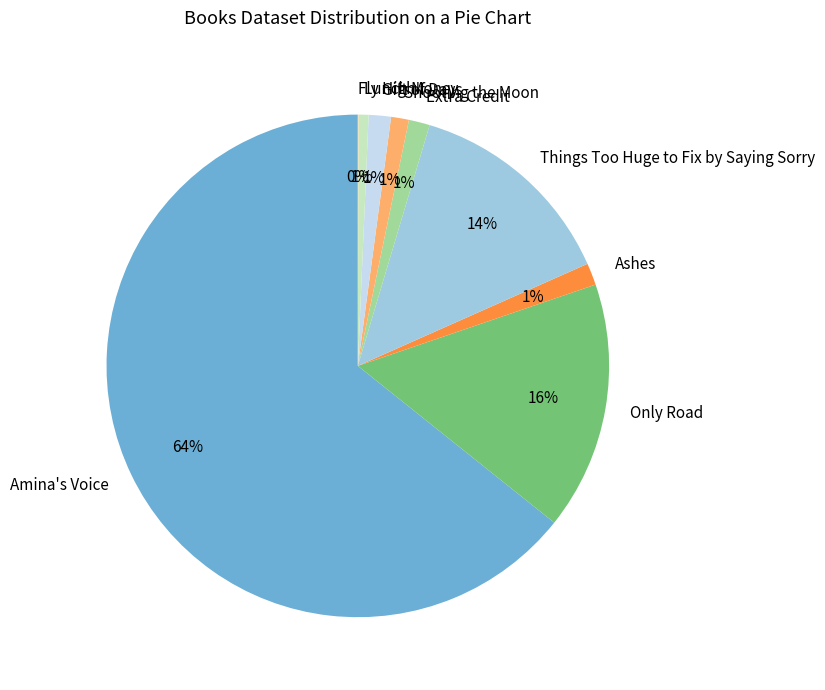

To the nearest percent, what portion does Gift of Days represent?

1%